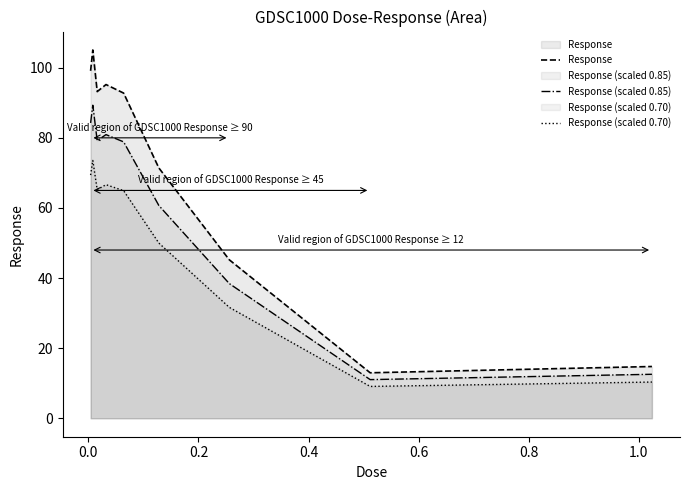

What is the maximum value shown in the chart?

105.1